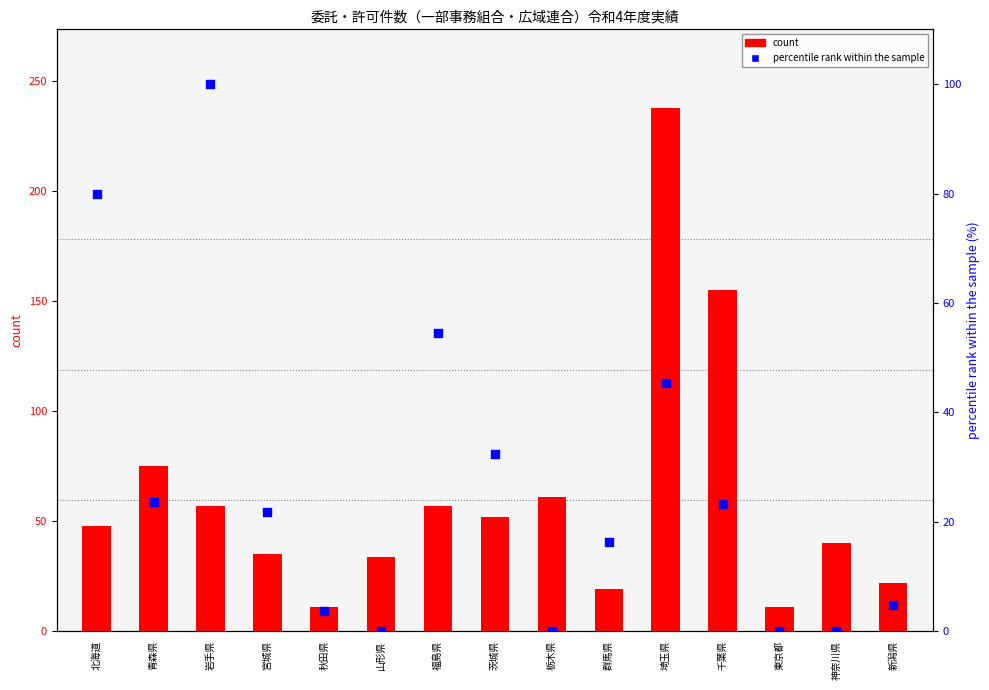

Which series contains the highest Y value?

count